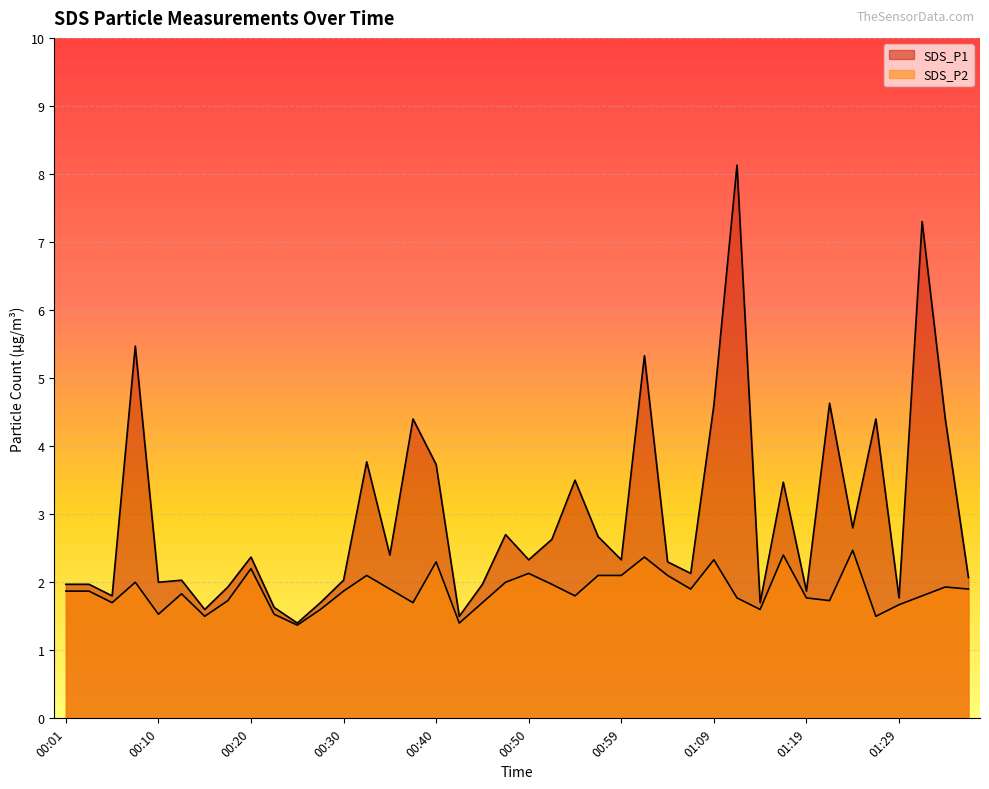

Does the chart display data point markers on the line(s)?

No